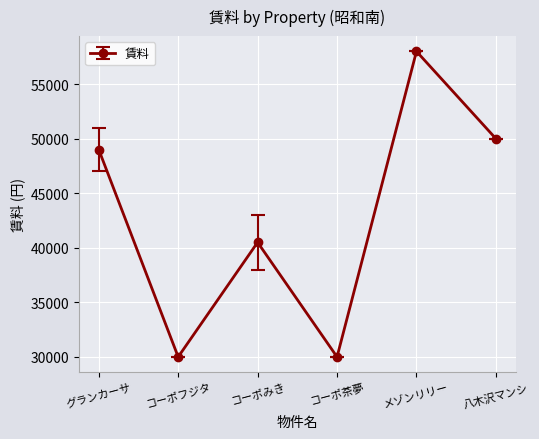

At which label is the value closest to 44000?

コーポみき